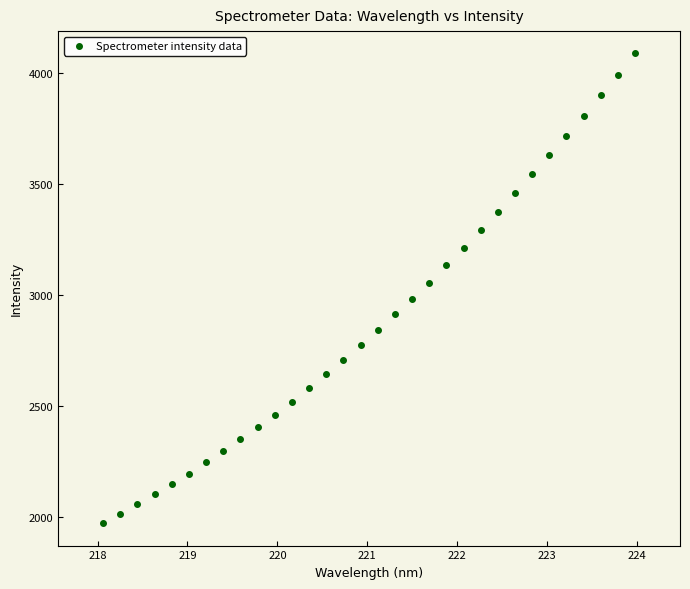

What is the range of Y values (max minus min)?

2114.1